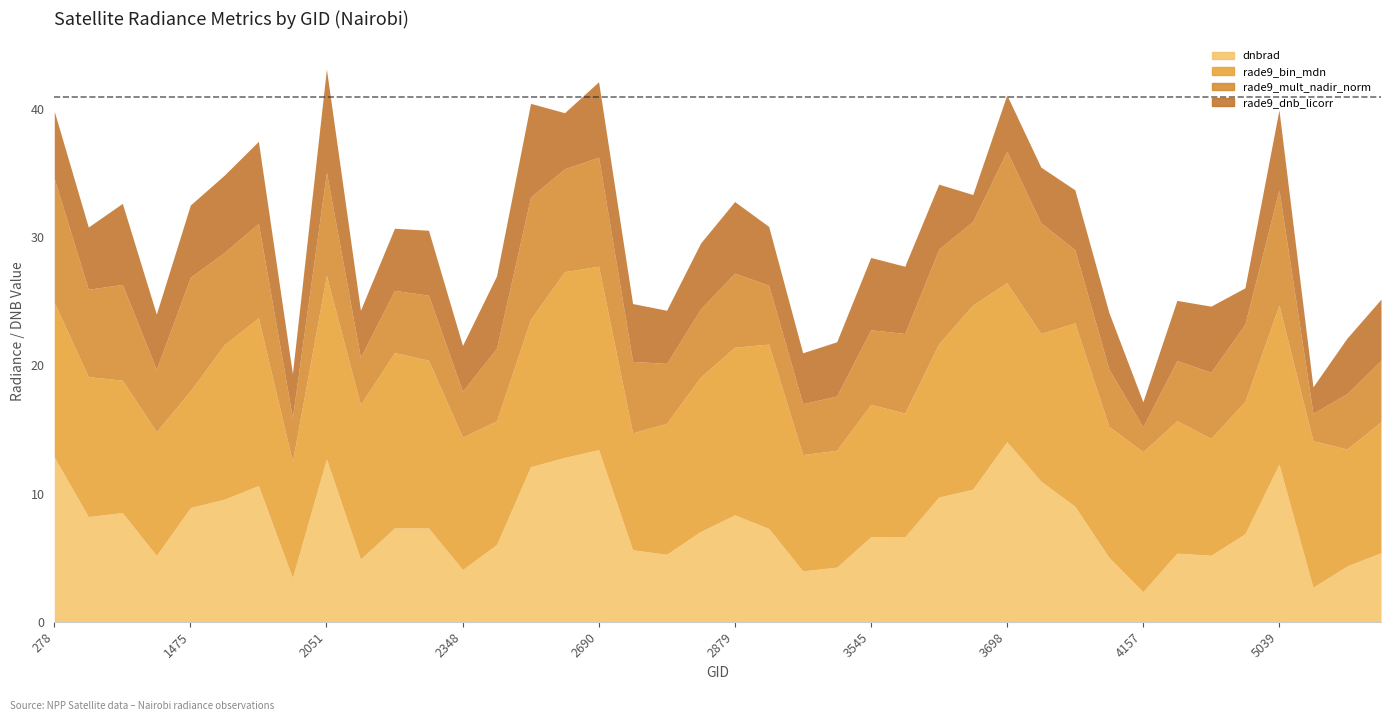

True or false: rade9_dnb_licorr has more than 1 interior local peaks.

True